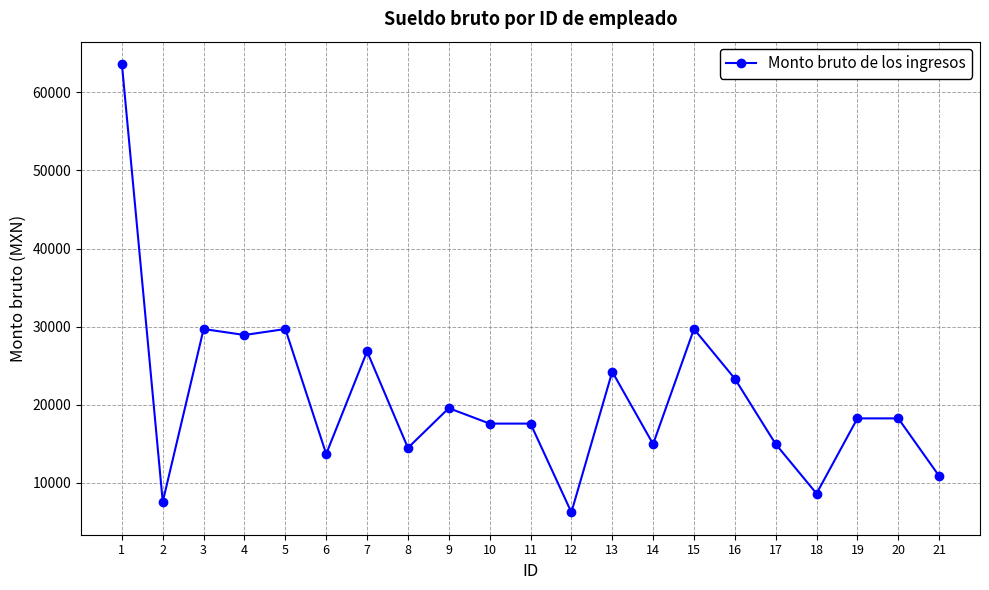

Reading left to right, transcribe all the data shown in this chart.

1=63628.4	2=7564.5	3=29697.2	4=28932.8	5=29697.2	6=13695.3	7=26828.4	8=14473.3	9=19564.0	10=17584.8	11=17584.8	12=6224.0	13=24230.6	14=14958.6	15=29697.2	16=23339.1	17=14958.6	18=8625.5	19=18252.6	20=18252.6	21=10869.7